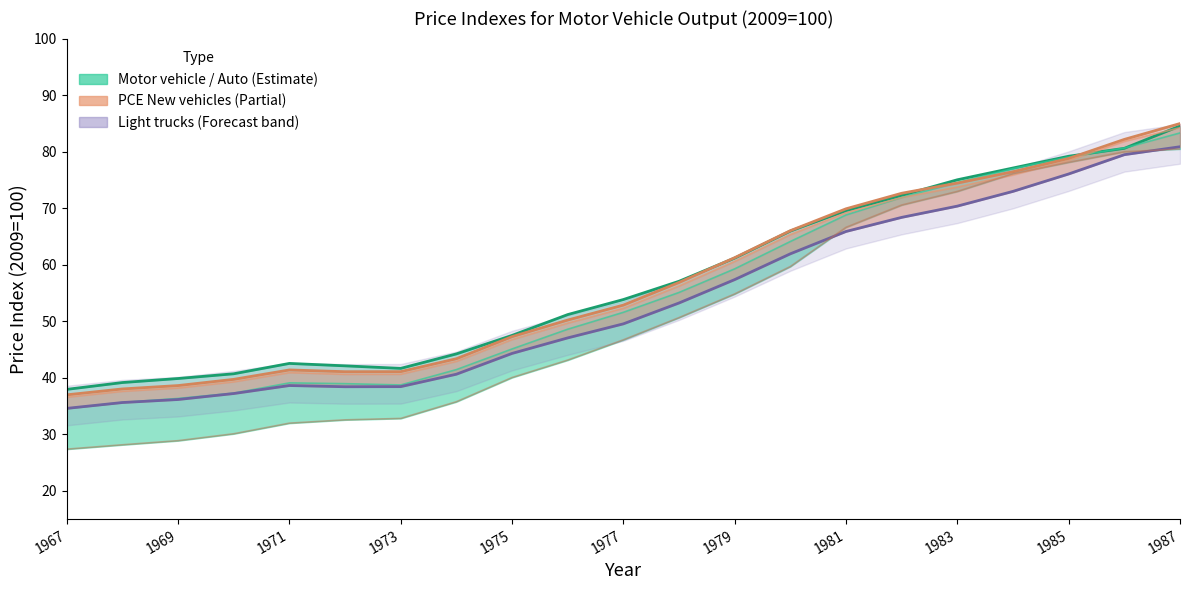

What is the minimum value for Auto output?

37.9